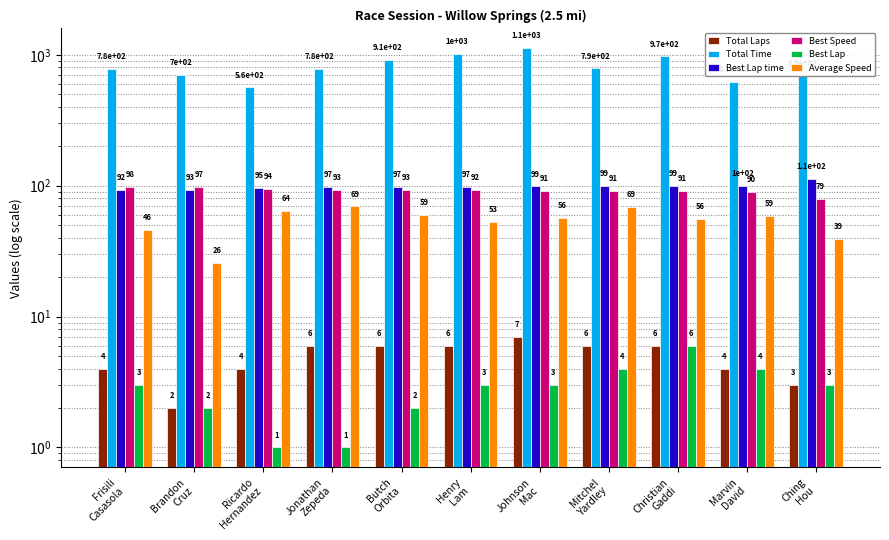

Is it true that Total Time equals 701.6 at Brandon
Cruz?

True